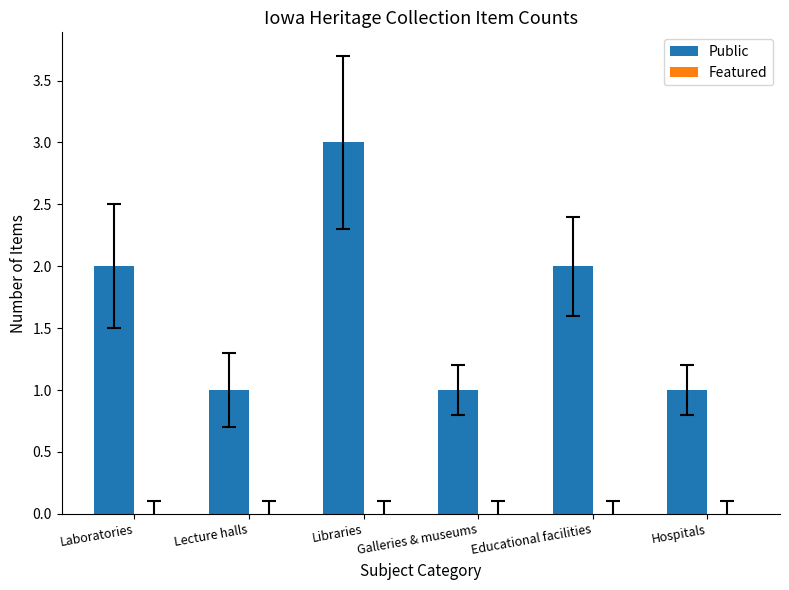

Reading right to left, what are all the values shown in this chart?

1	2	1	3	1	2